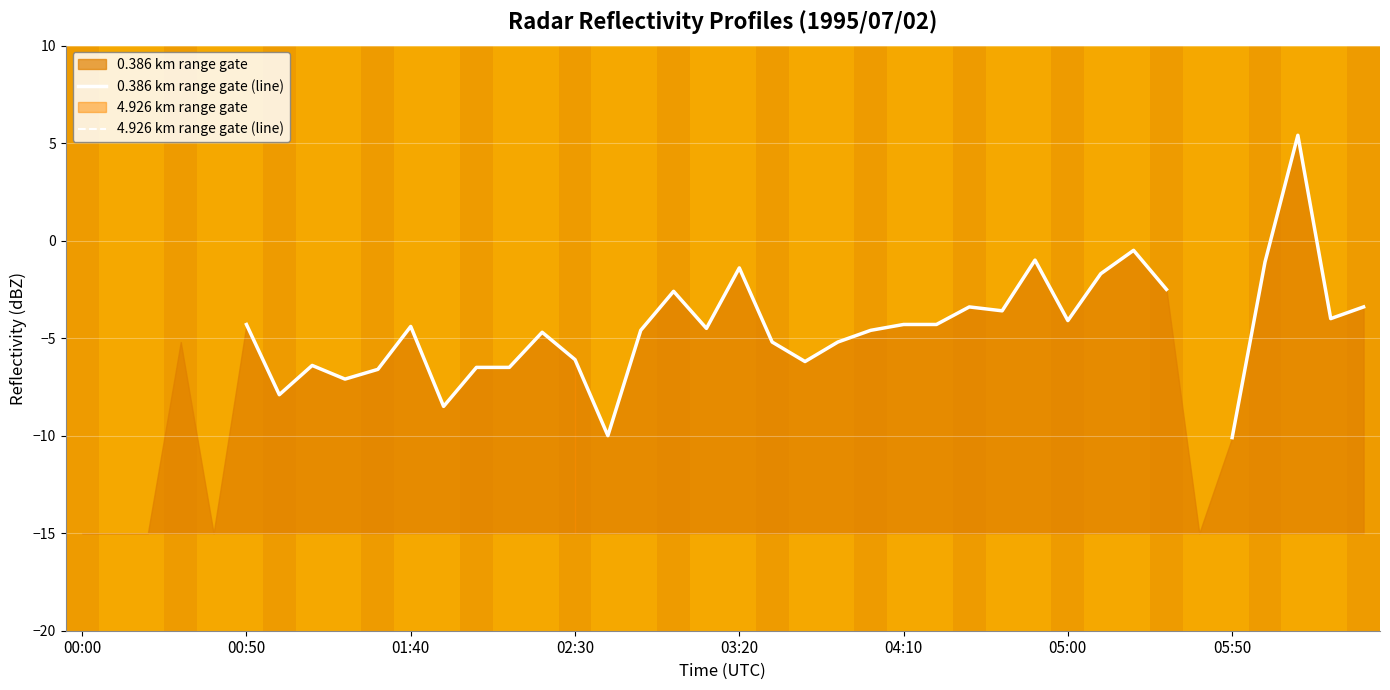

Between 23 and 29, which is larger?

29